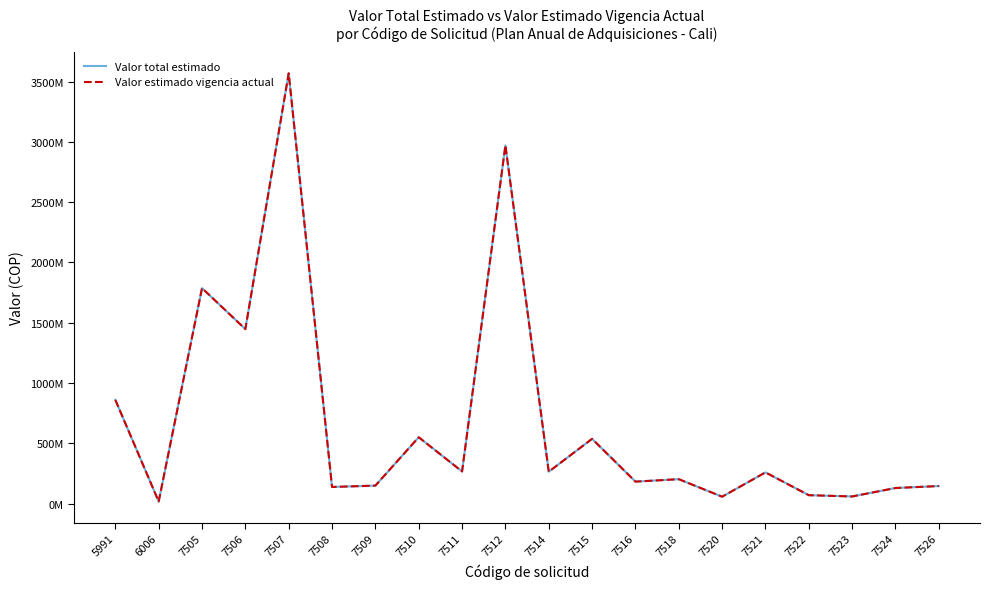

Between 5991 and 7524, which series saw the biggest shift?

Valor total estimado